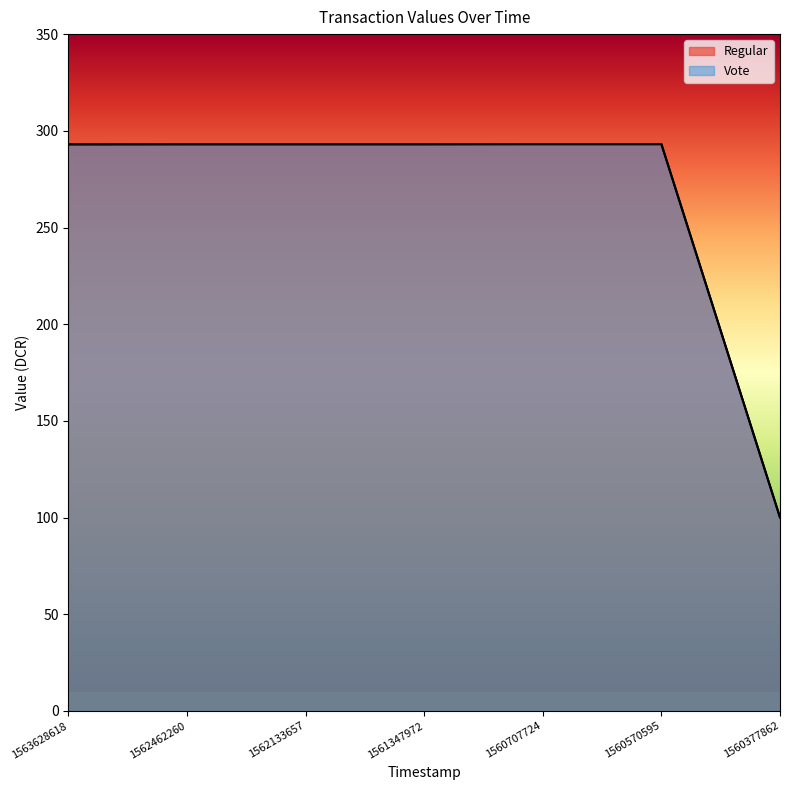

True or false: Vote and Regular intersect in this chart.

False